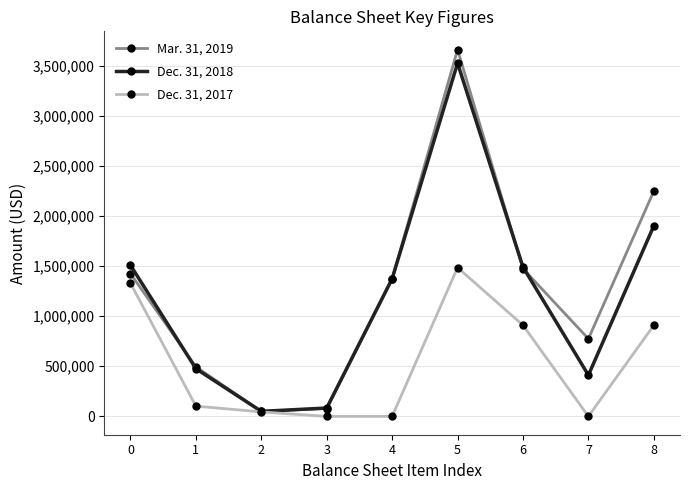

At 6, list the series in order from smallest to largest.

Dec. 31, 2017, Mar. 31, 2019, Dec. 31, 2018